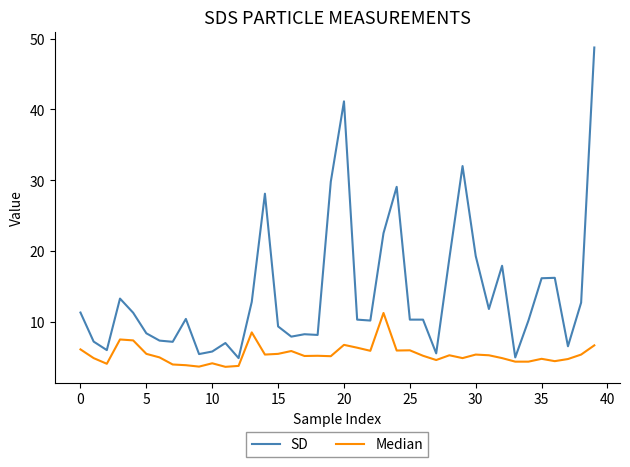

Rank the series by their maximum value, from highest to lowest.

SD, Median